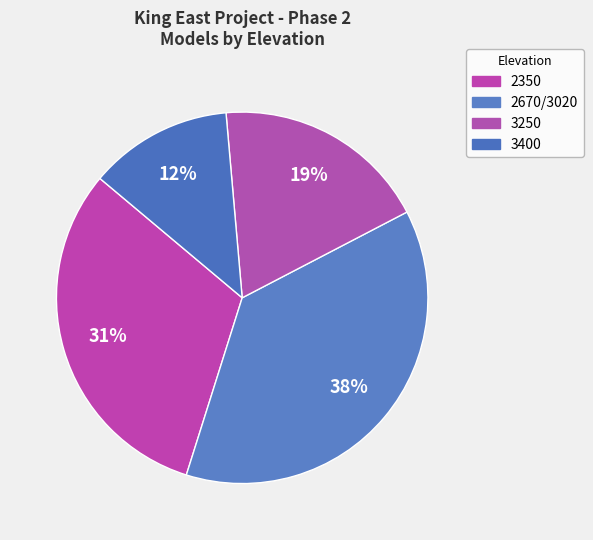

How many segments does this pie chart have?

4